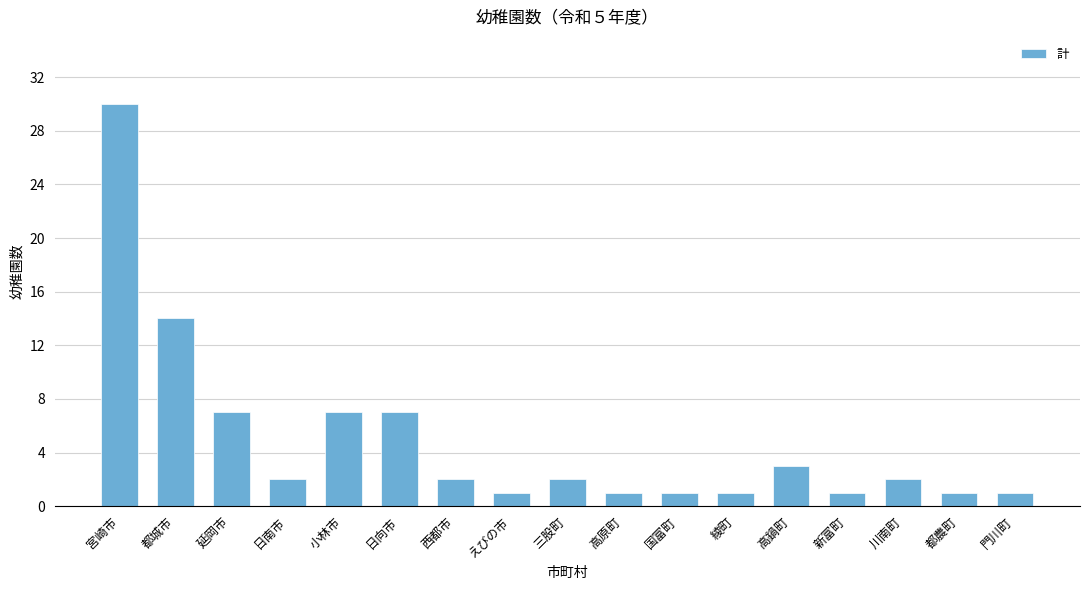

The value at 小林市 is 4. True or false?

False